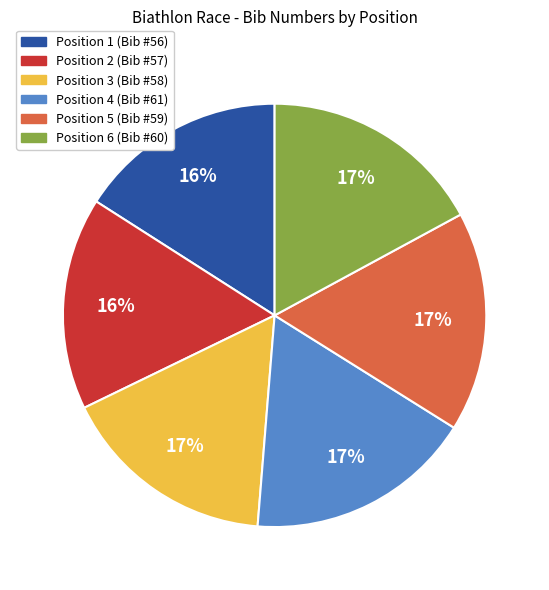

Is there any slice that represents more than half of the pie?

No